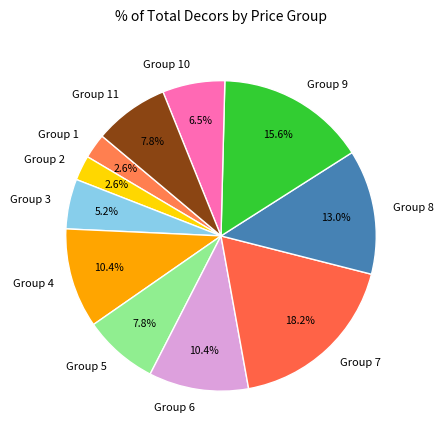

What is the largest slice in the pie chart?

Group 7